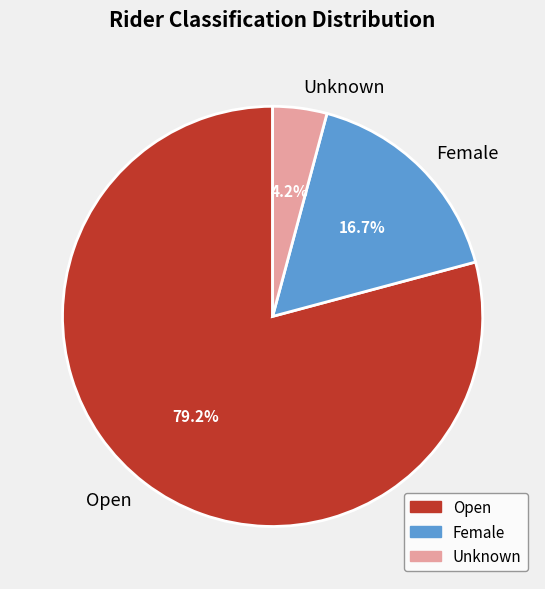

To the nearest percent, what is the difference between the largest and smallest slice percentages?

75%